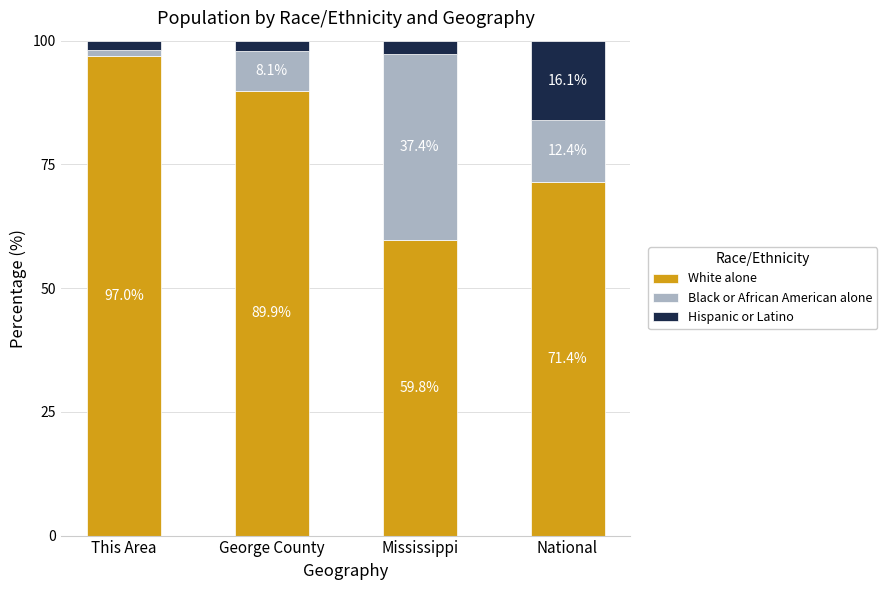

What are all the series names shown in the legend?

White alone, Black or African American alone, Hispanic or Latino